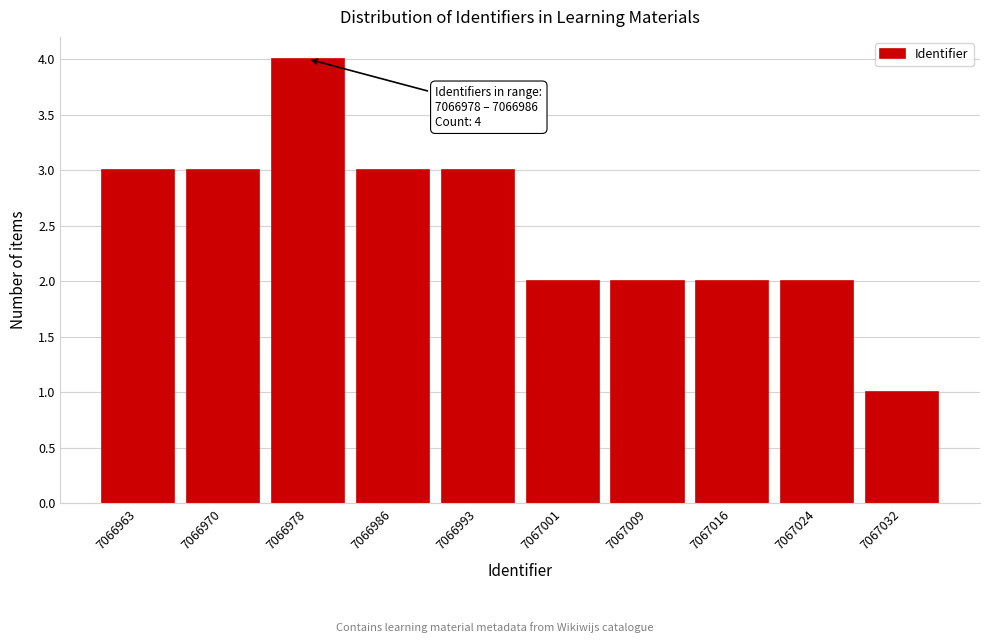

Reading left to right, extract all data points from this chart.

7066963=3	7066970=3	7066978=4	7066986=3	7066993=3	7067001=2	7067009=2	7067016=2	7067024=2	7067032=1